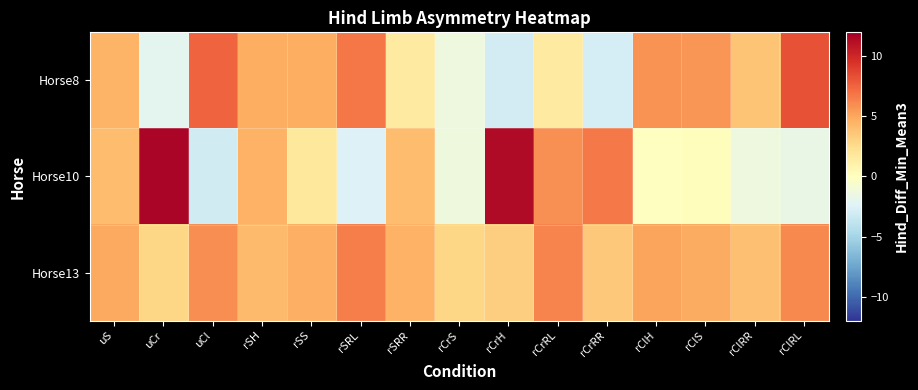

What is the greatest value displayed?

11.7